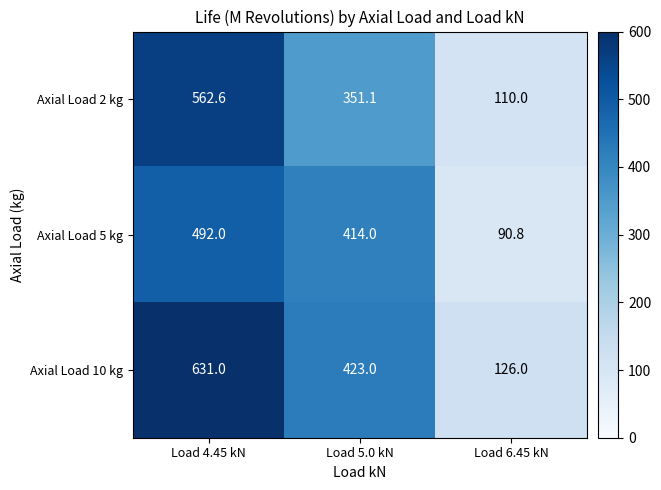

What is the difference between the maximum and second lowest values in the Axial Load 10 kg series?

208.0